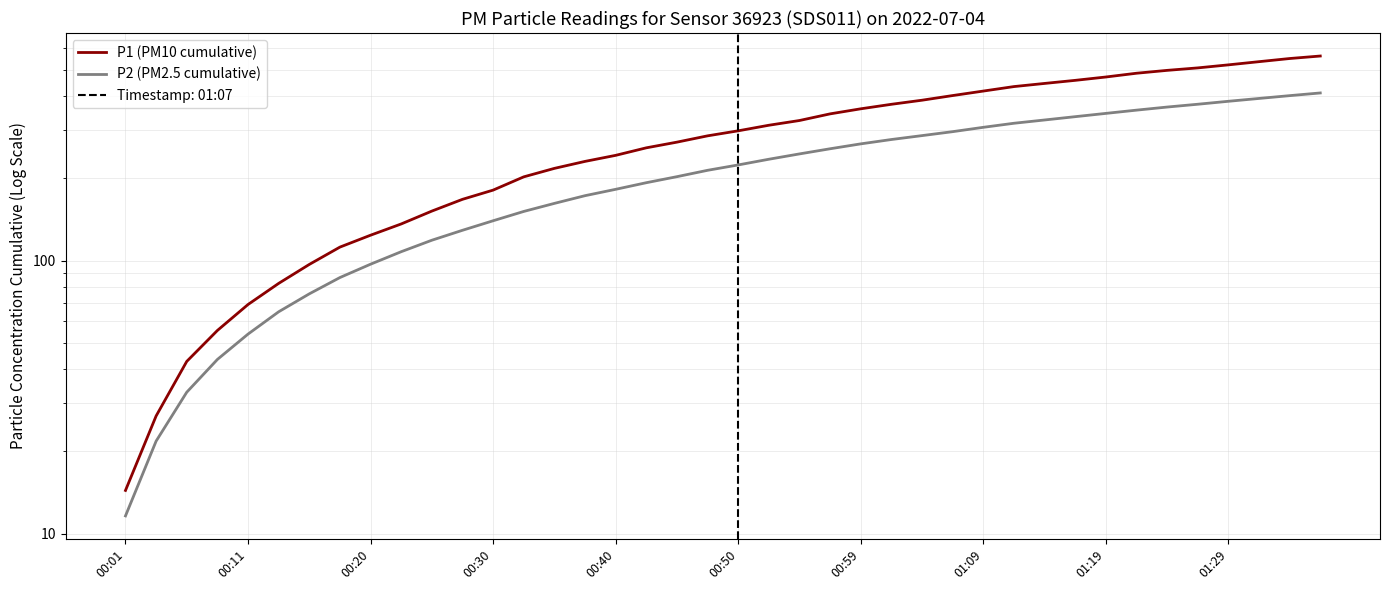

Read the P2 (PM2.5 cumulative) value at 00:59.

267.5